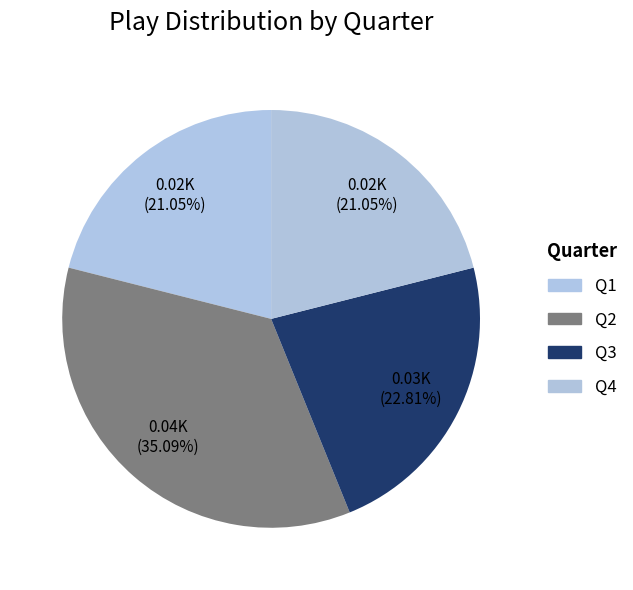

Is the sum of Q3 and Q4 greater than half?

No